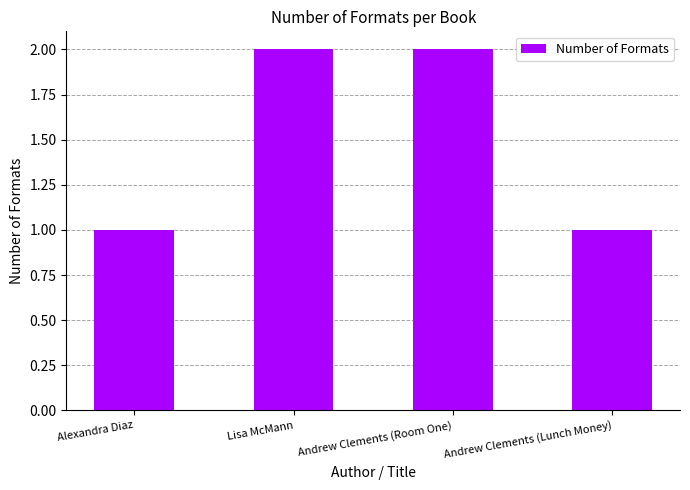

What is the value of the 3rd bar from the left?

2